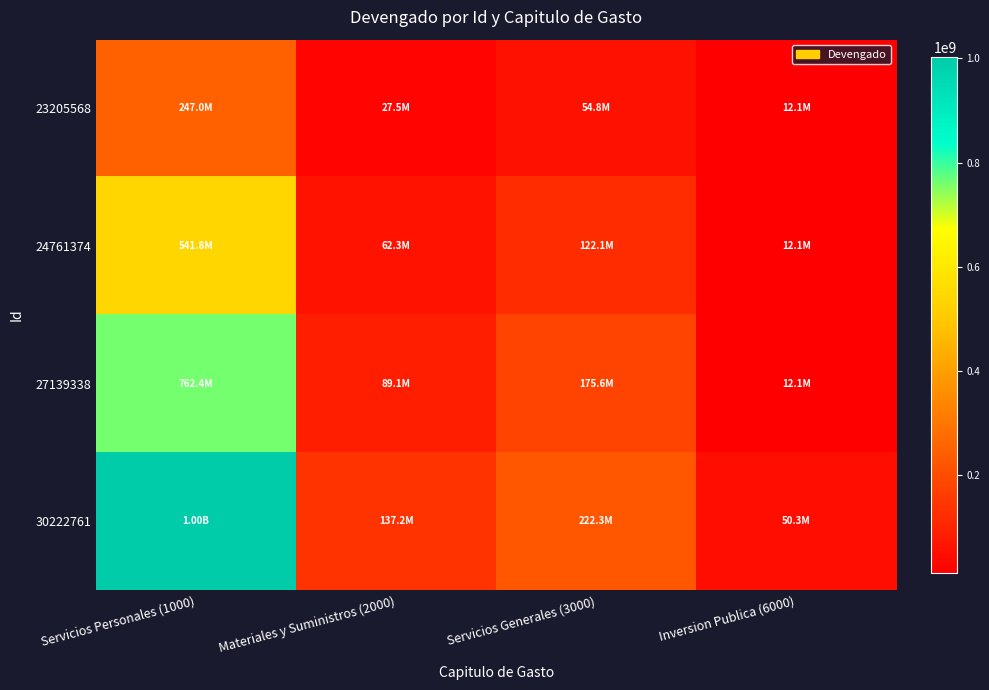

Which series has the largest total across all categories?

30222761